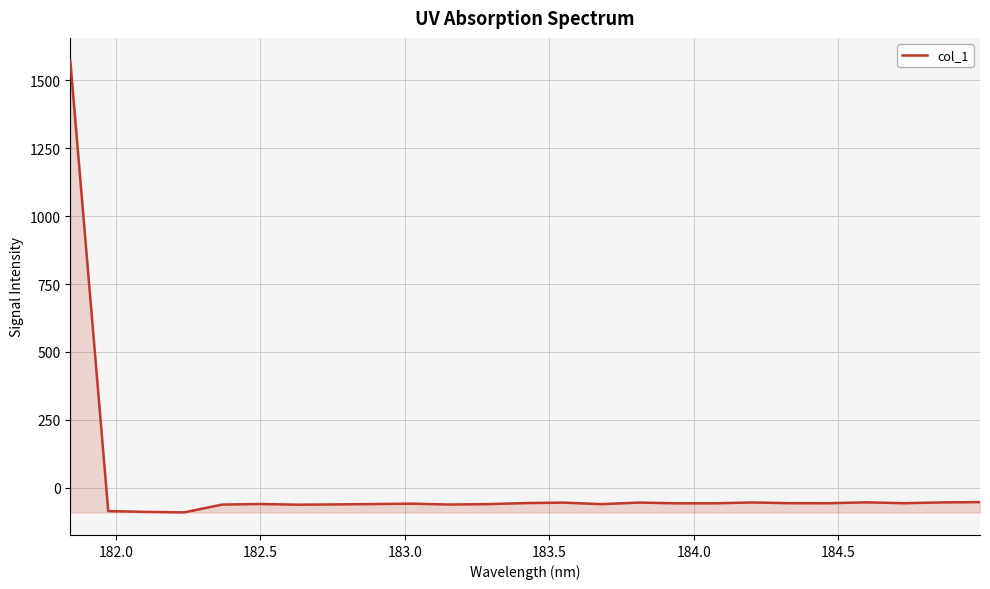

What is the sum of all values?

87.9